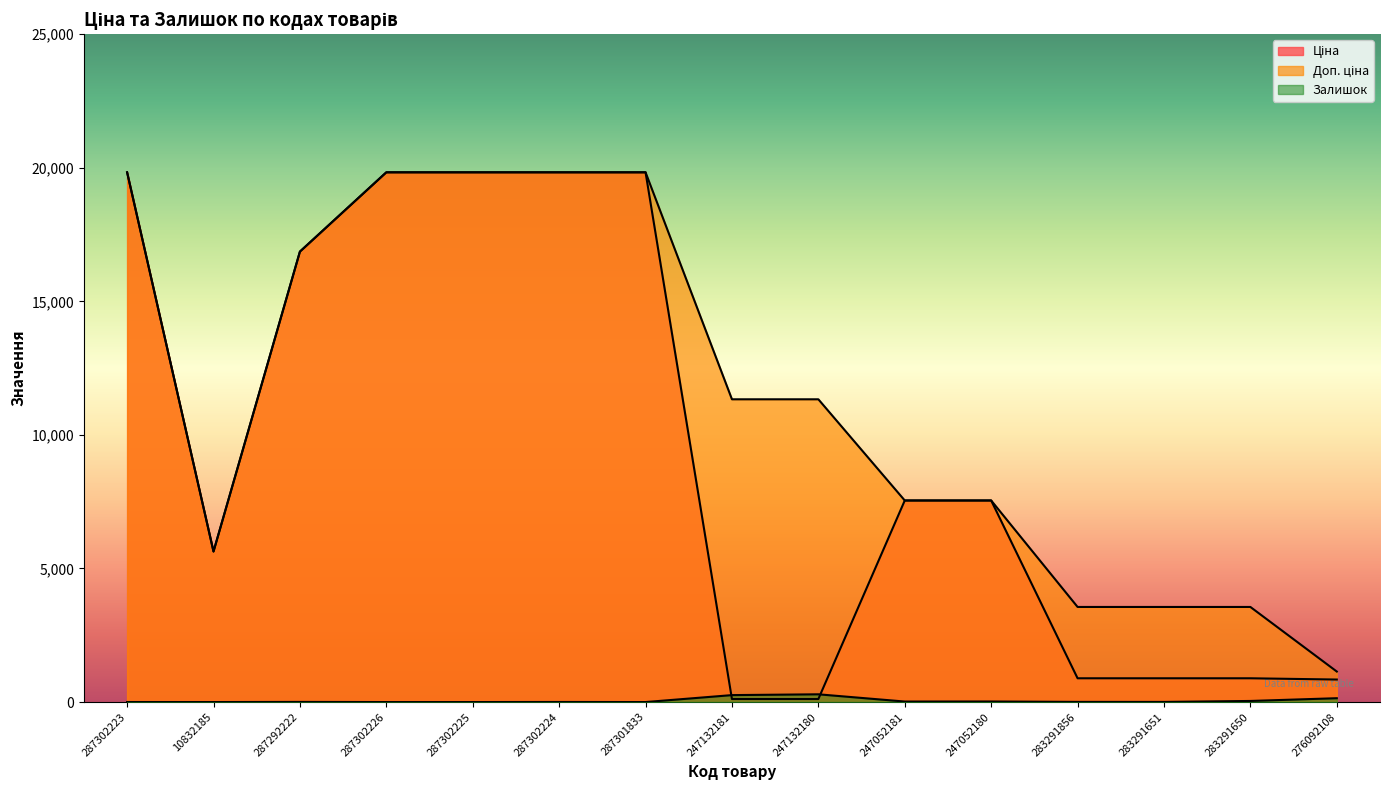

What is the total value across all series at 287302223?

39663.1